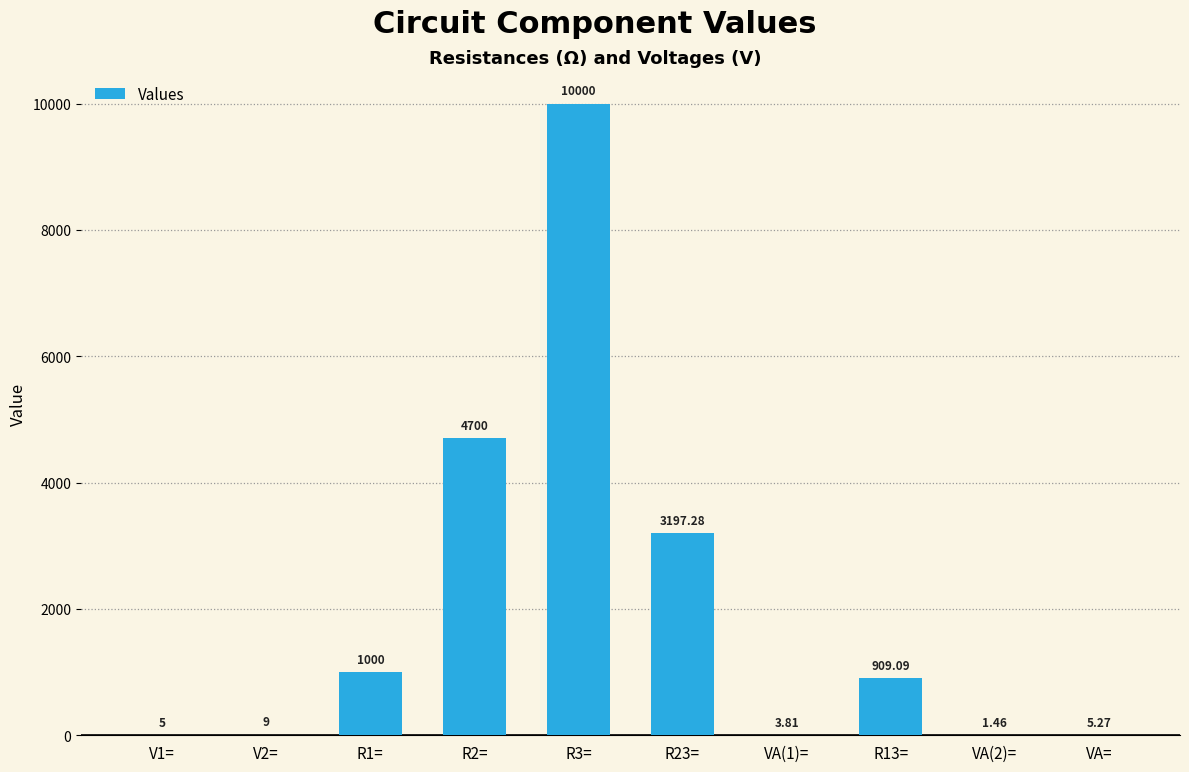

Which has a higher value, V2= or R3=?

R3=